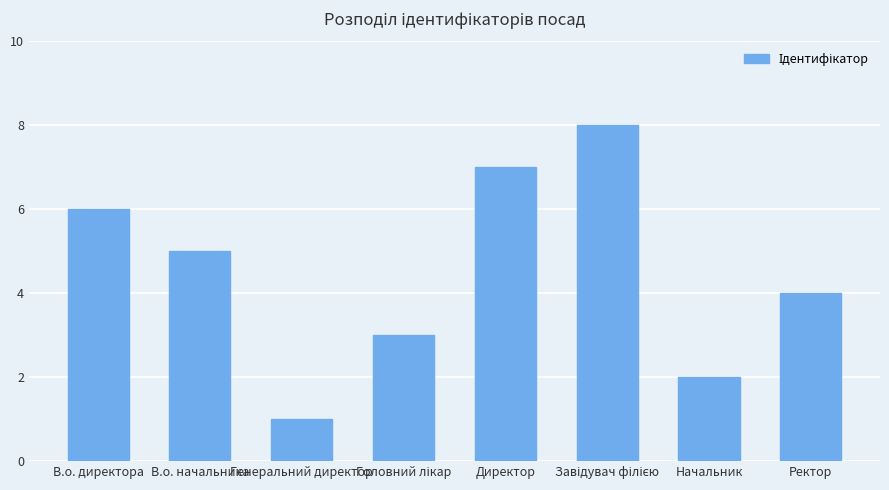

Reading left to right, list all the values displayed in this chart.

6	5	1	3	7	8	2	4